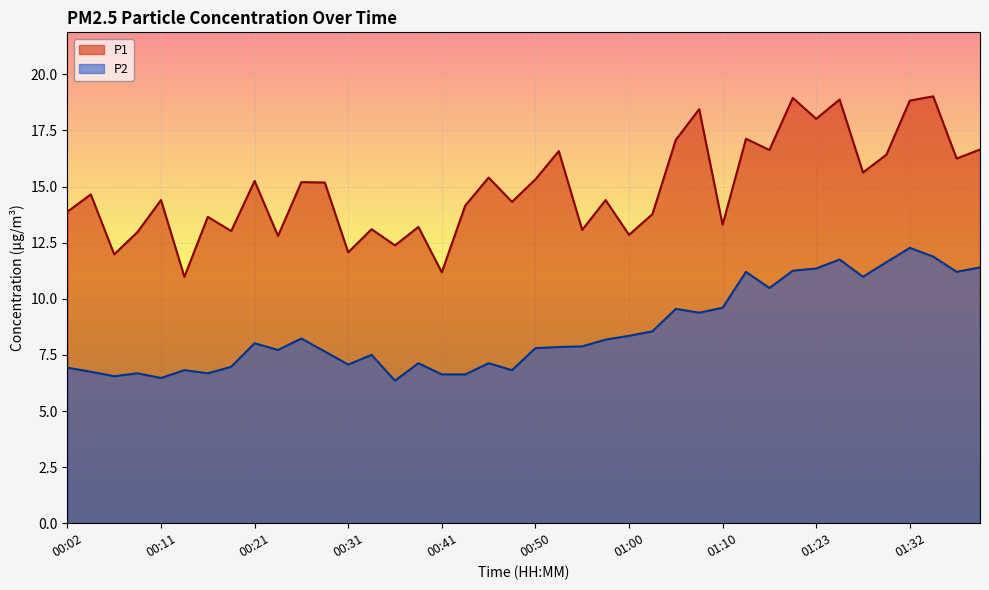

How many interior local valleys does the P2 series have?

11